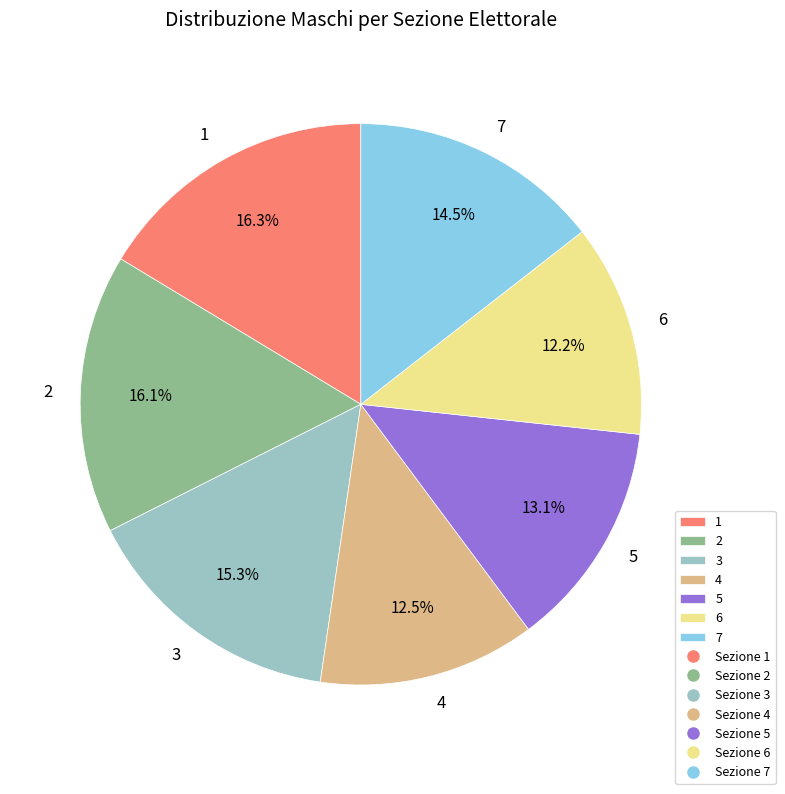

Approximately how many times larger is the value at 6 compared to 7?

0.8